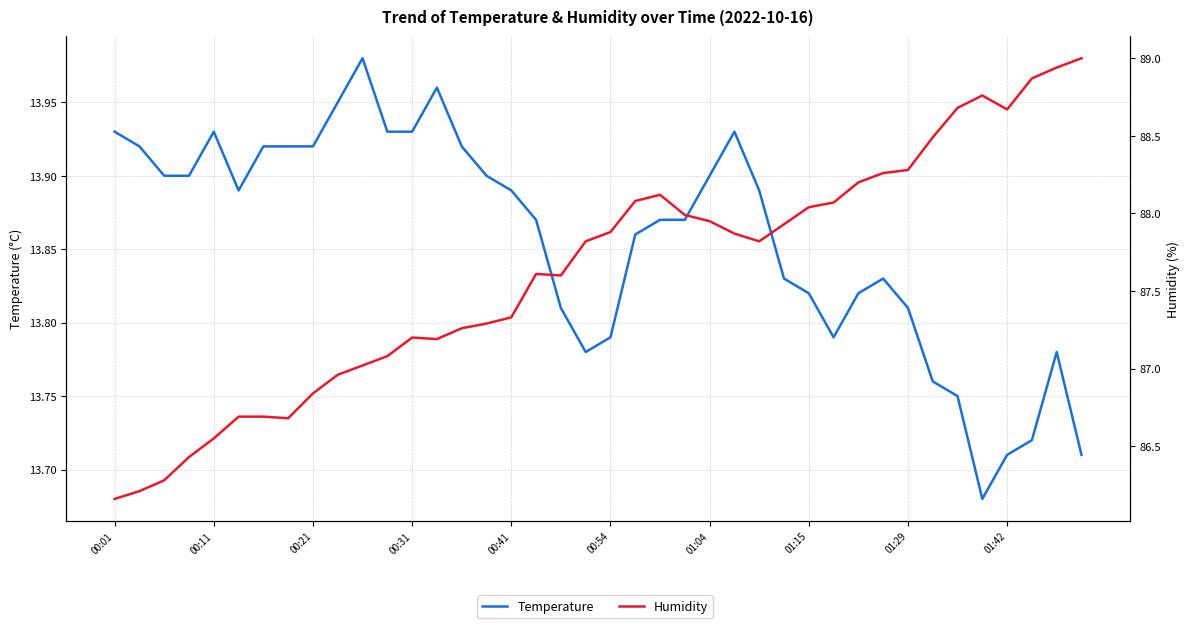

Is it true that temperature equals 8.0 at 00:31?

False